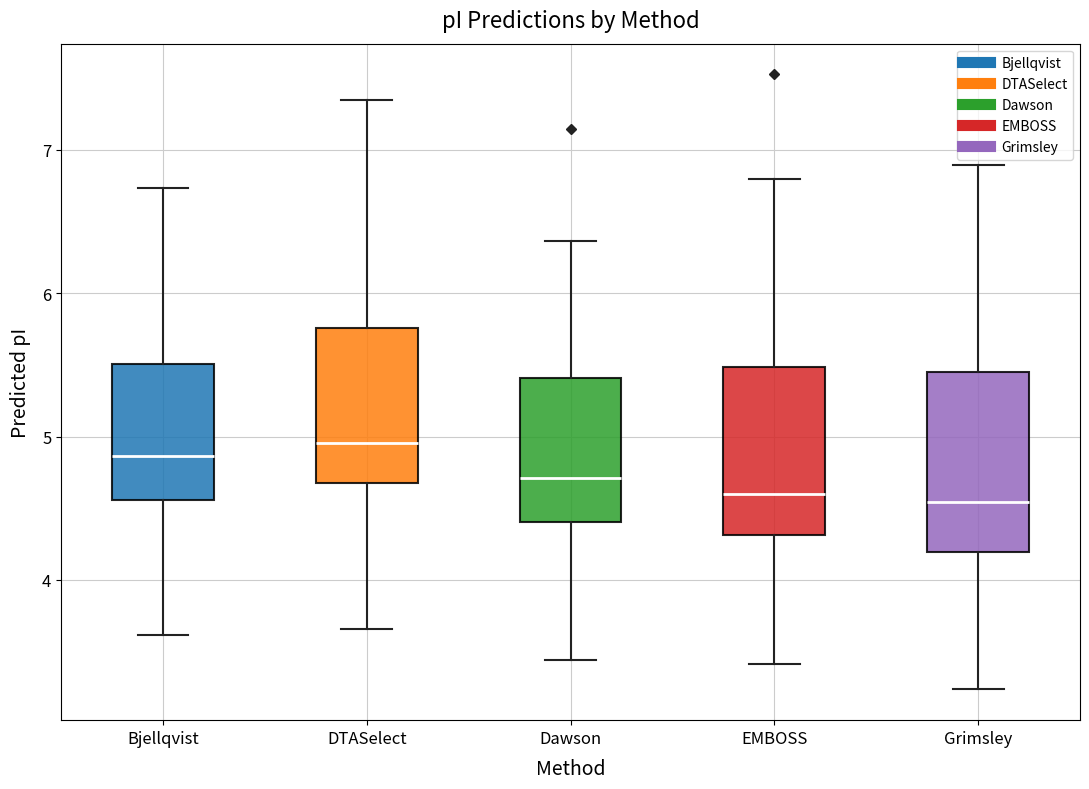

Reading left to right, read every box against the y-axis: the position of its median line, the range the box covers, and the ends of its whiskers. The values are not printed on the chart, so give them approximately, as read against the axis.

Bjellqvist: median 4.9, box 4.6 to 5.5, whiskers 3.6 to 6.7
DTASelect: median 5.0, box 4.7 to 5.8, whiskers 3.7 to 7.4
Dawson: median 4.7, box 4.4 to 5.4, whiskers 3.4 to 6.4
EMBOSS: median 4.6, box 4.3 to 5.5, whiskers 3.4 to 6.8
Grimsley: median 4.5, box 4.2 to 5.4, whiskers 3.2 to 6.9